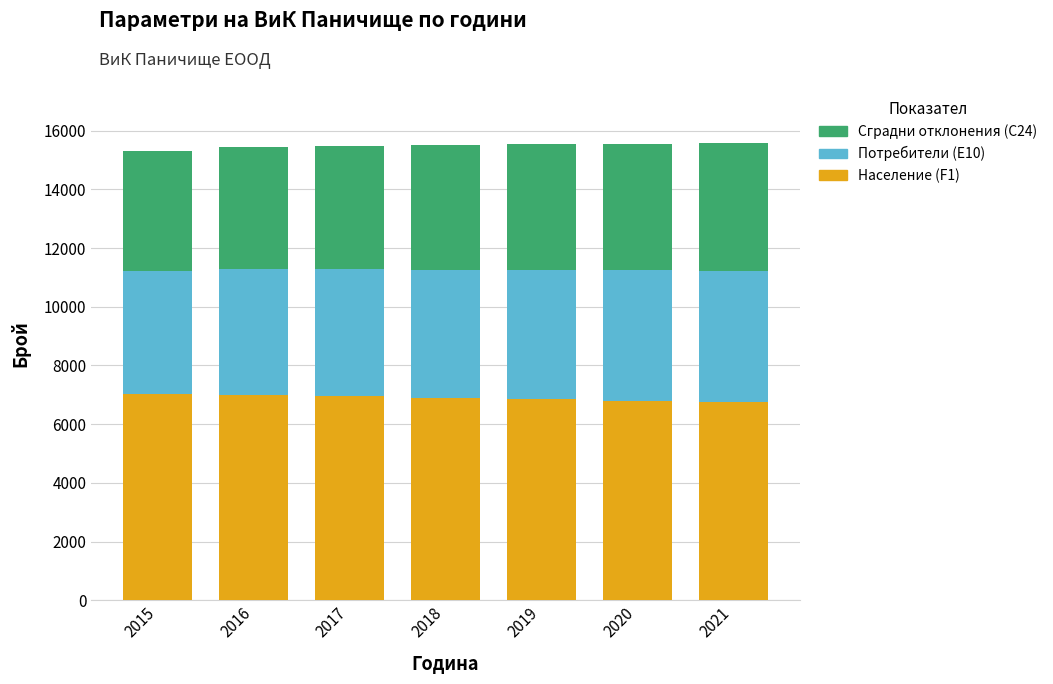

Are the bars horizontal?

No